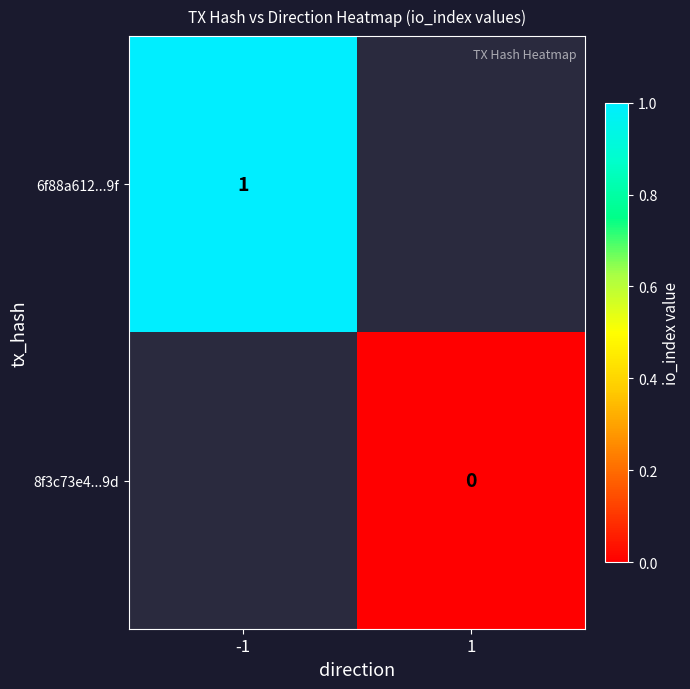

Is the value of 6f88a612...9f at -1 greater than the value of 8f3c73e4...9d at 1?

Yes